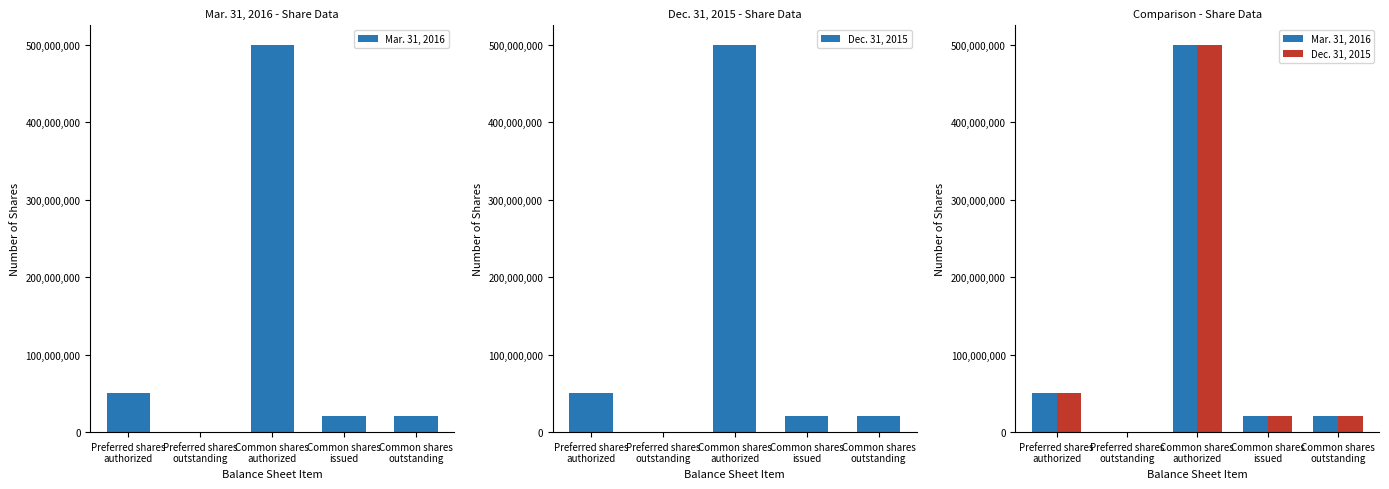

Reading left to right, extract all data points from this chart.

Mar. 31, 2016: Preferred shares
authorized=50000000	Preferred shares
outstanding=0	Common shares
authorized=500000000	Common shares
issued=20708973	Common shares
outstanding=20708973
Dec. 31, 2015: Preferred shares
authorized=50000000	Preferred shares
outstanding=0	Common shares
authorized=500000000	Common shares
issued=20543130	Common shares
outstanding=20543130